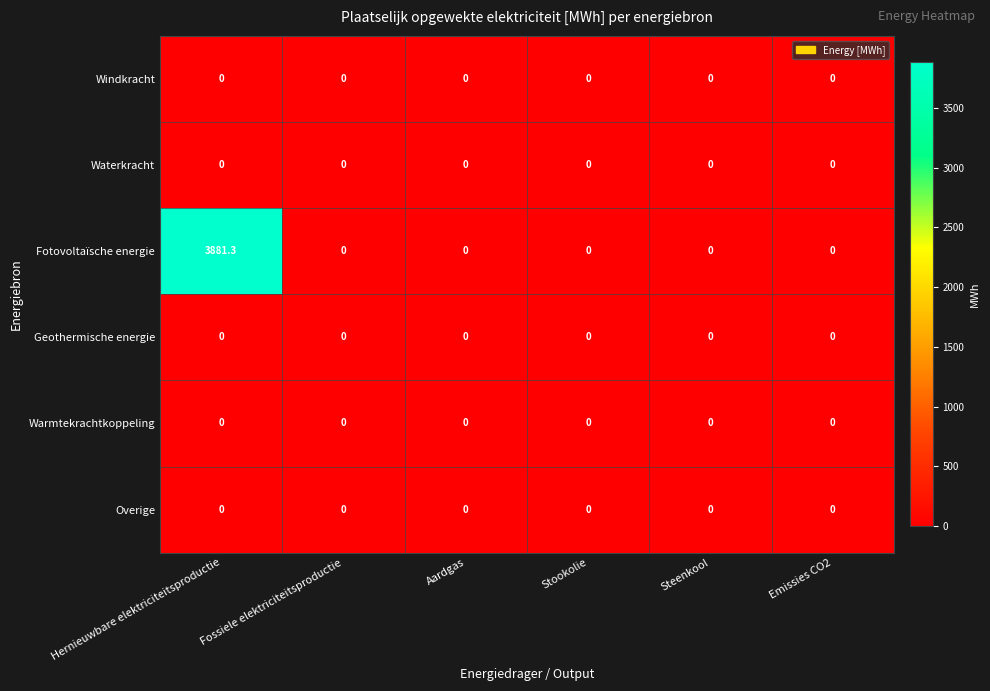

Which series has the largest range (max minus min)?

Fotovoltaïsche energie